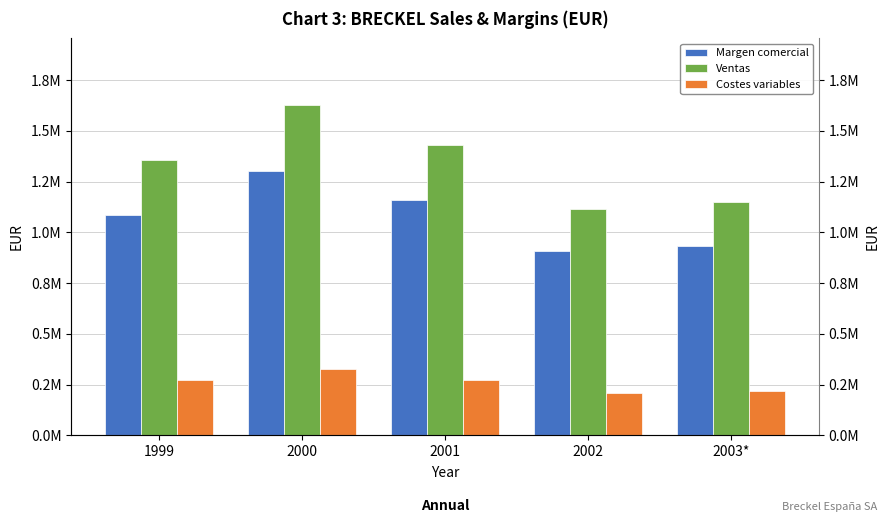

How many bars are there in each group?

3